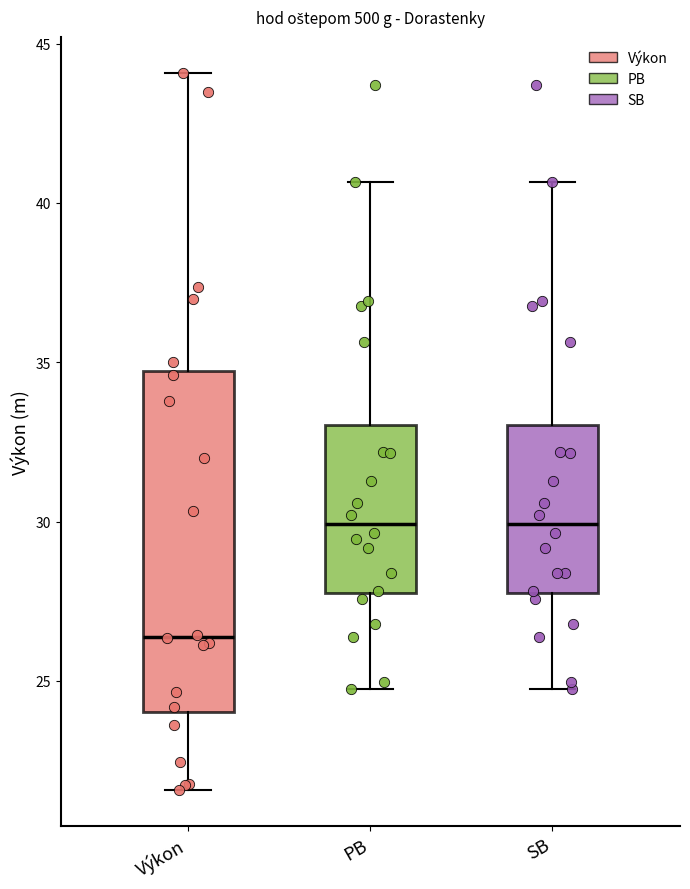

Reading left to right, transcribe this box plot: for each box, give where its median line is, the range the box spans, and where its two whiskers end, as read against the y-axis. The values are not printed on the chart, so give them approximately, as read against the axis.

Výkon: median 26.5, box 24.0 to 34.5, whiskers 21.5 to 44.0
PB: median 30.0, box 28.0 to 33.0, whiskers 25.0 to 40.5
SB: median 30.0, box 28.0 to 33.0, whiskers 25.0 to 40.5